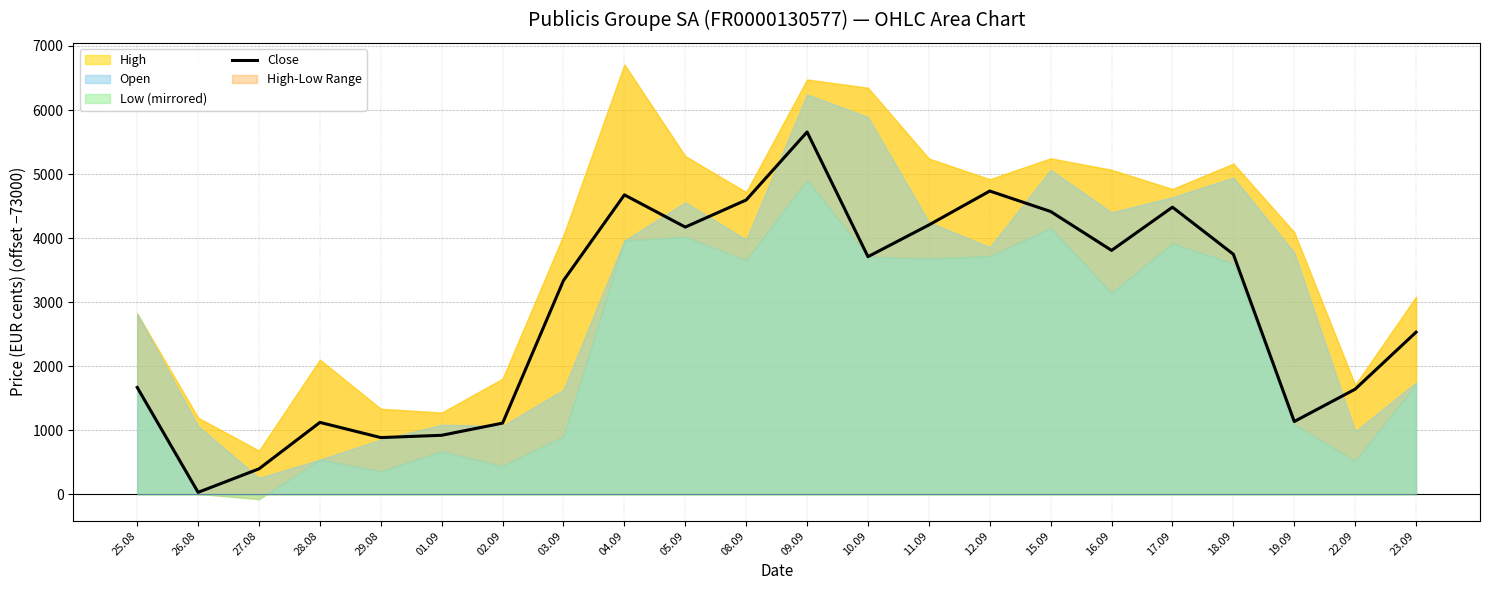

Where does the data first go above 3710?

04.09